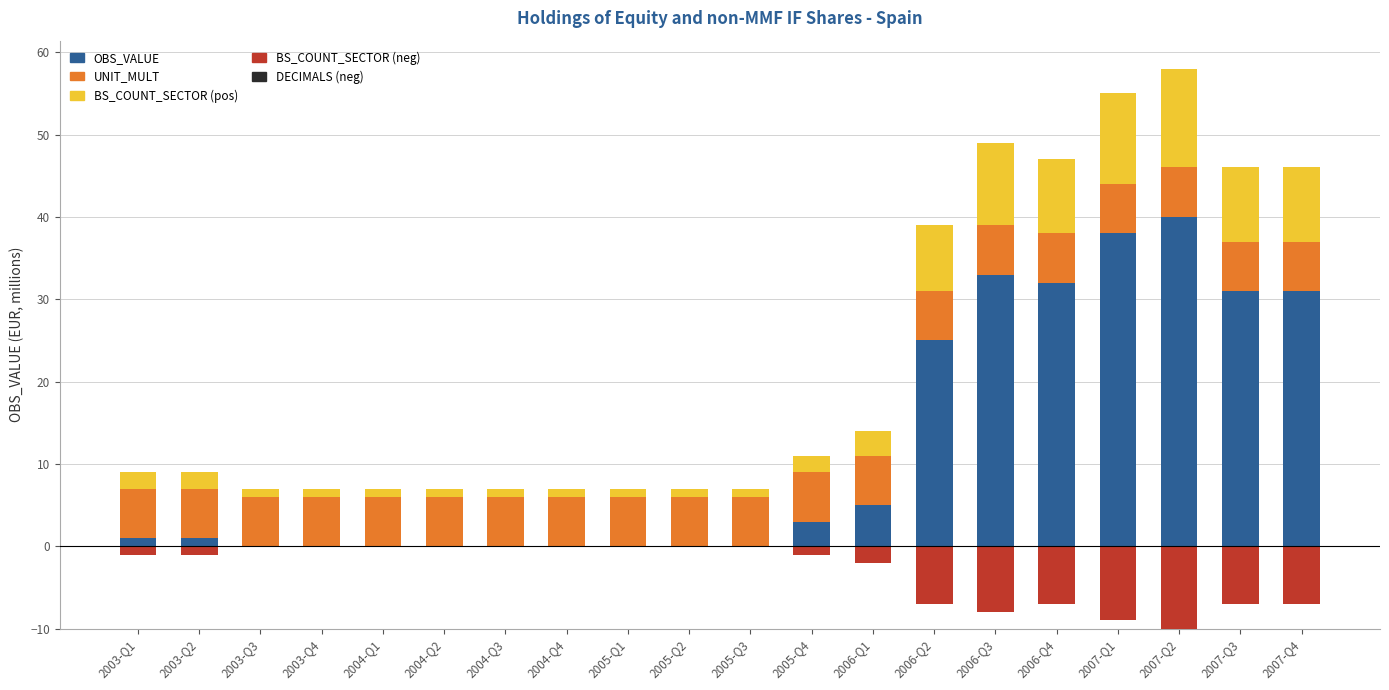

True or false: BS_COUNT_SECTOR (neg) has a value of -10 at 2006-Q4.

False